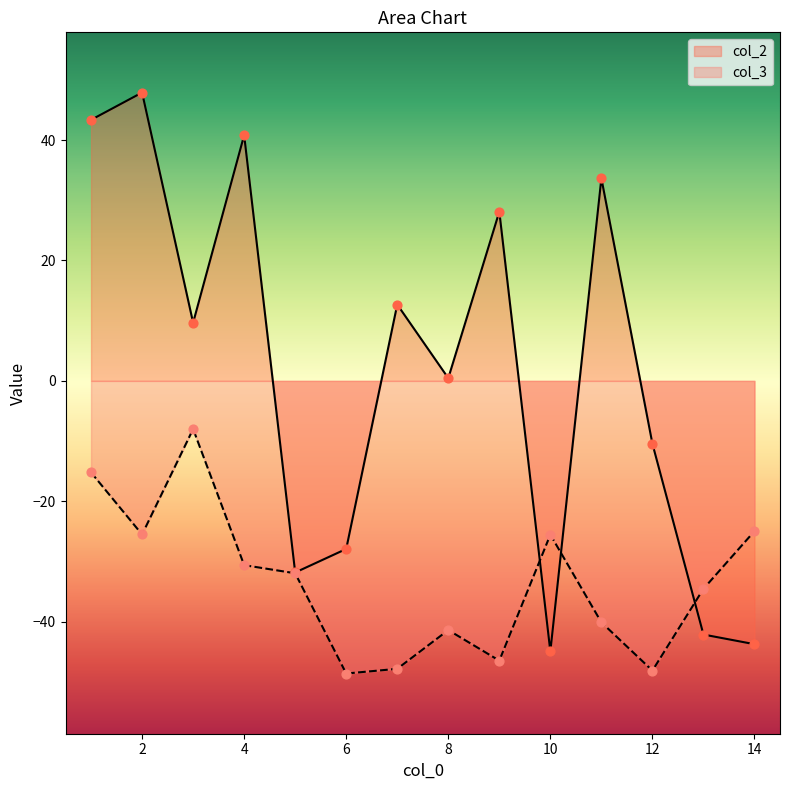

Is the value of col_3 at 5 greater than the value of col_2 at 8?

No